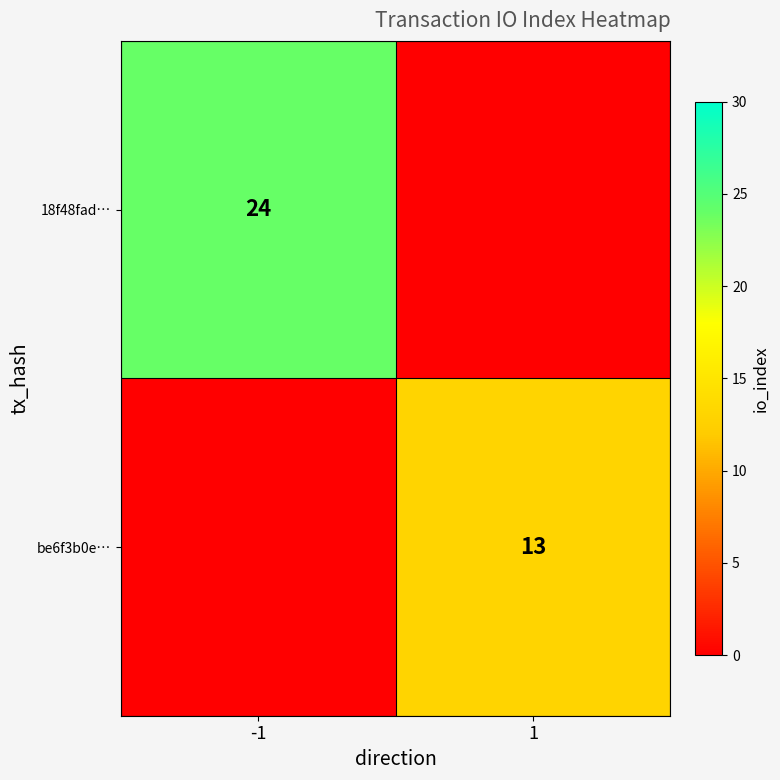

What is the total value across all series at -1?

24